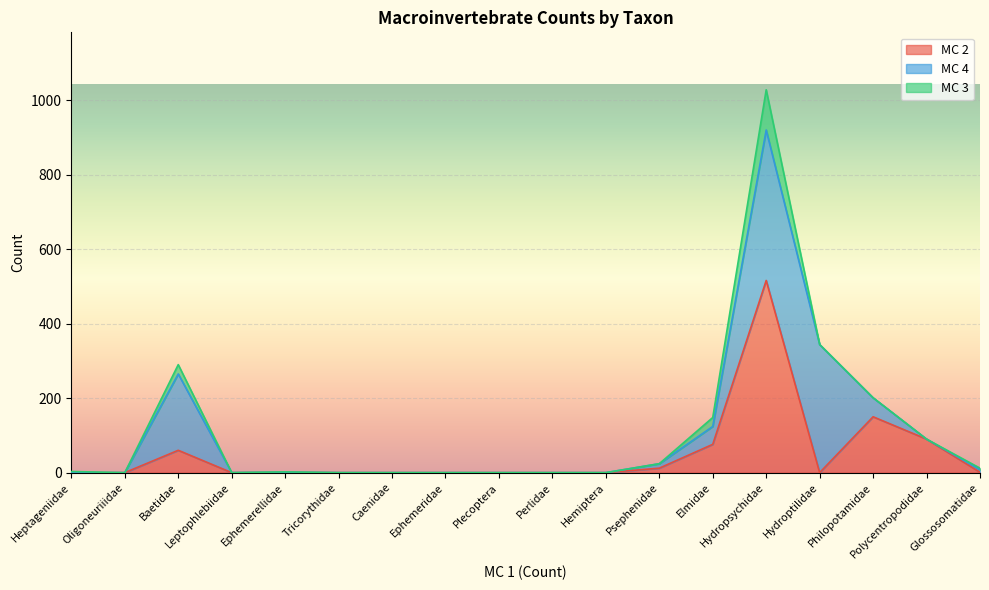

Where is the first local maximum for MC 2?

Baetidae